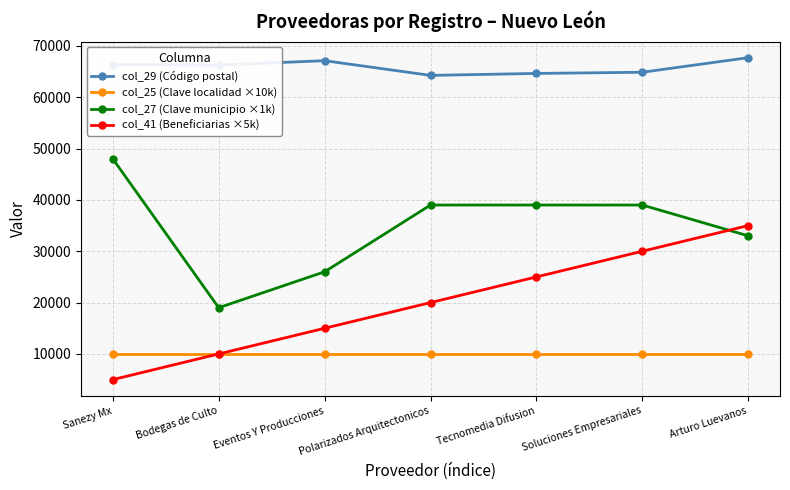

Read the col_41 (Beneficiarias ×5k) value at Sanezy Mx, to the nearest 100.

5000